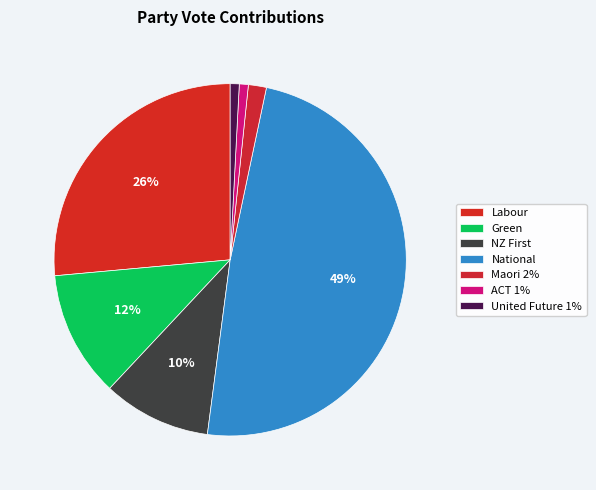

Count the number of slices in the pie.

7